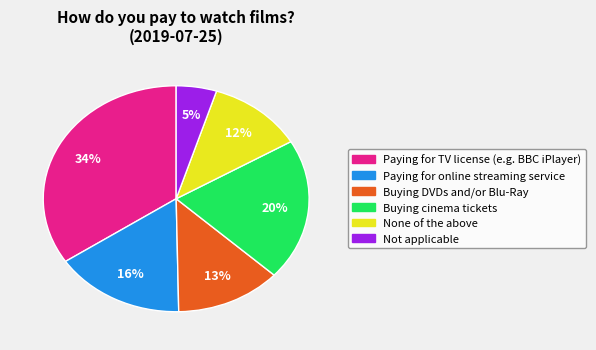

To the nearest percent, what is the average slice percentage?

17%